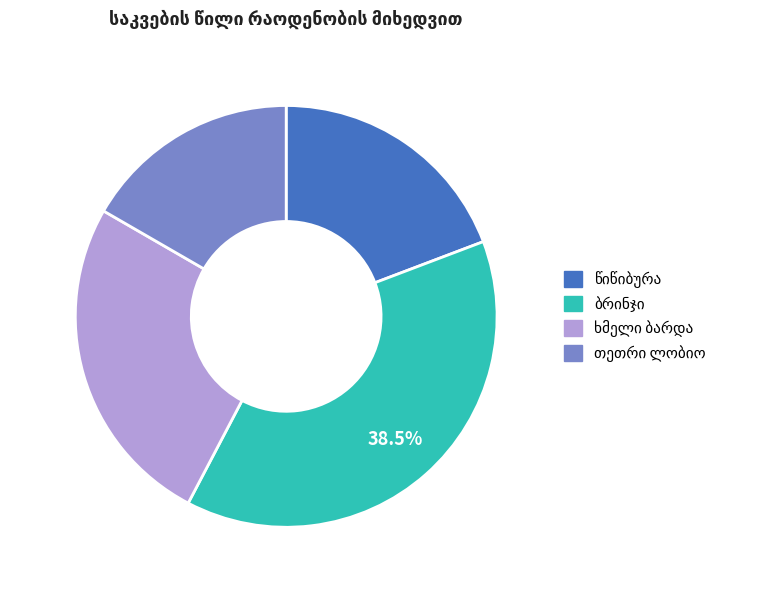

Does any single category account for the majority?

No